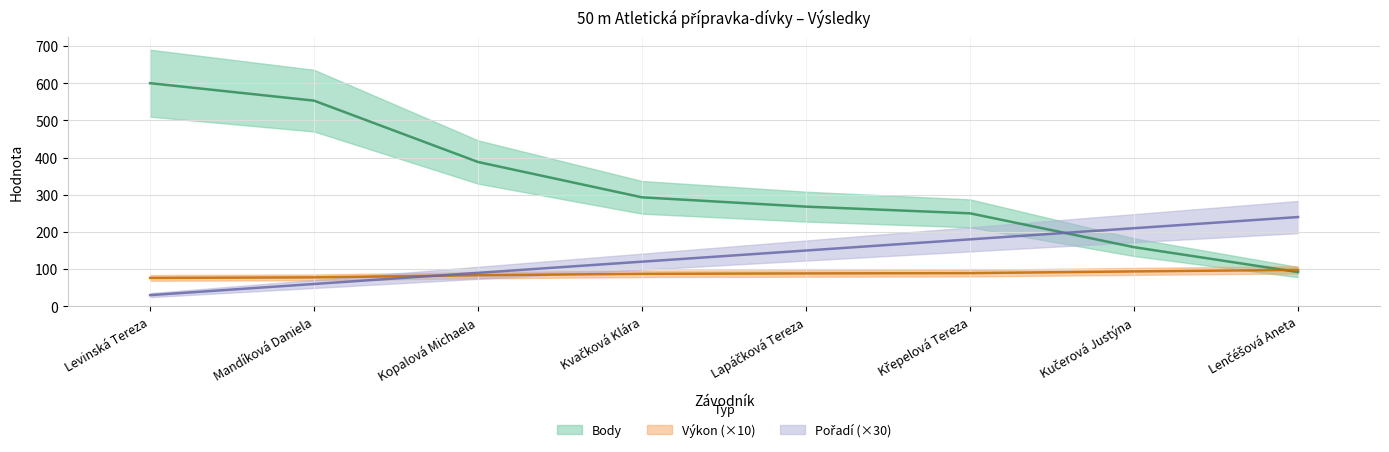

Is the value of Body at Mandíková Daniela greater than the value of Výkon at Křepelová Tereza?

Yes